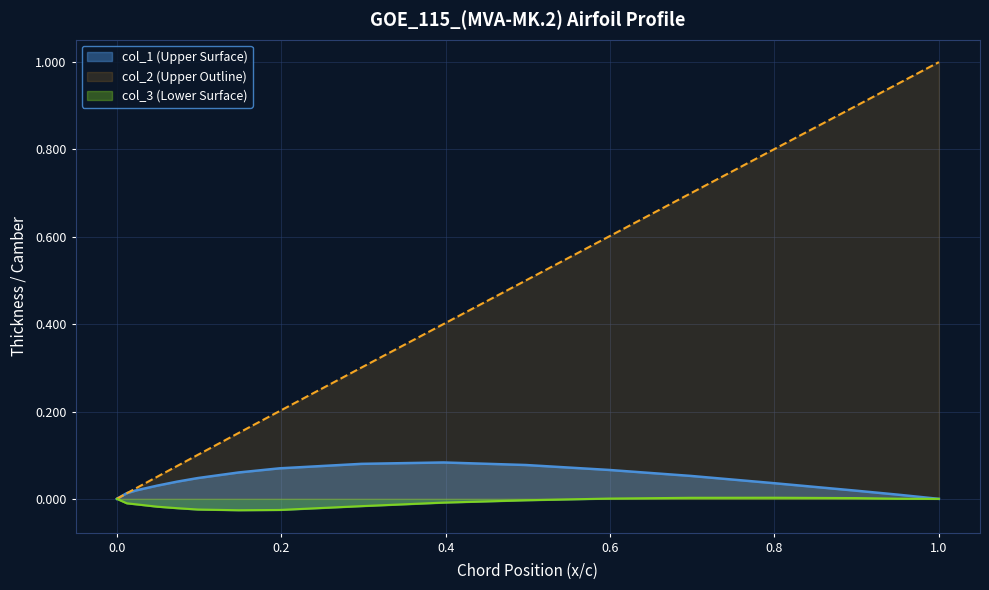

Is the value of col_3 (Lower Surface) at 0.04904 greater than the value of col_2 (Upper Outline) at 0.07374?

No